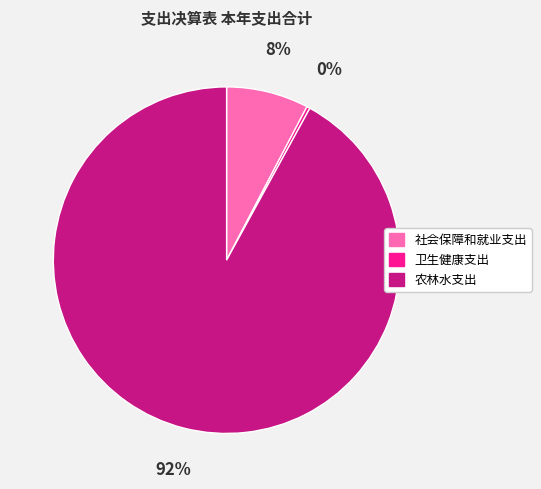

What is the largest slice in the pie chart?

农林水支出